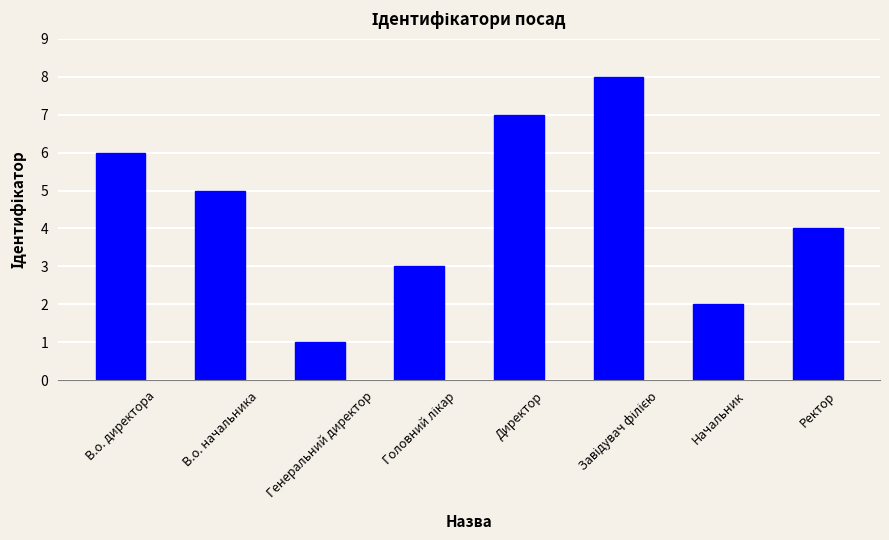

How many bars are there in total?

8